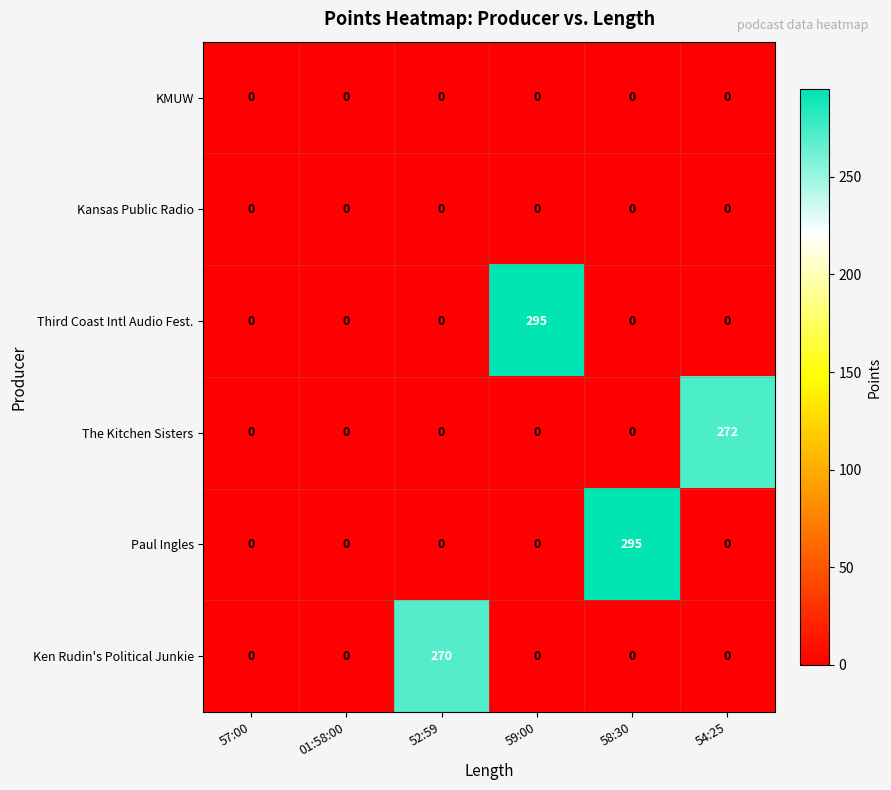

Between 57:00 and 59:00, which series saw the biggest shift?

Third Coast Intl Audio Fest.